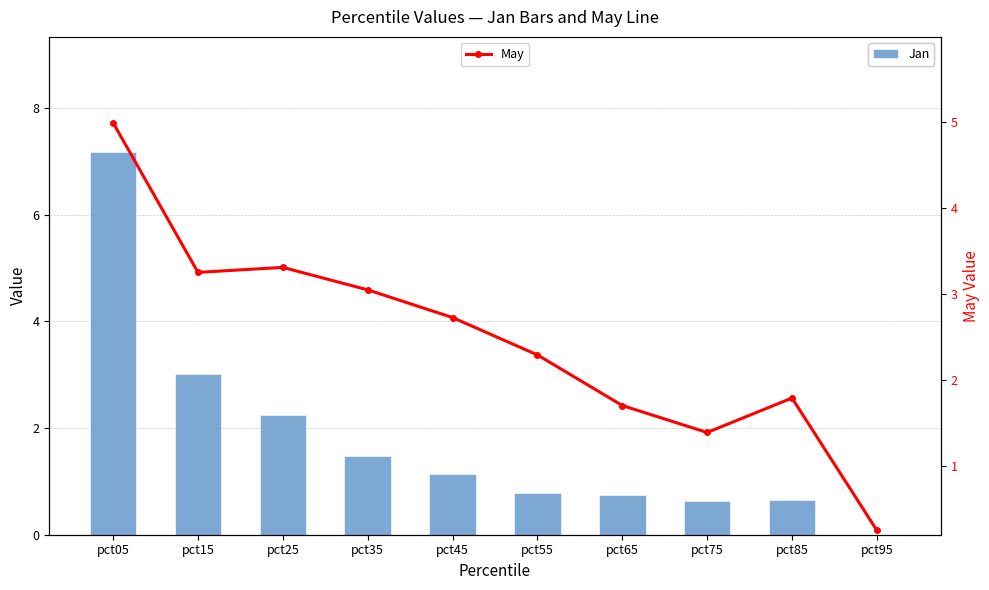

At which category is the sum across all series the highest?

pct05